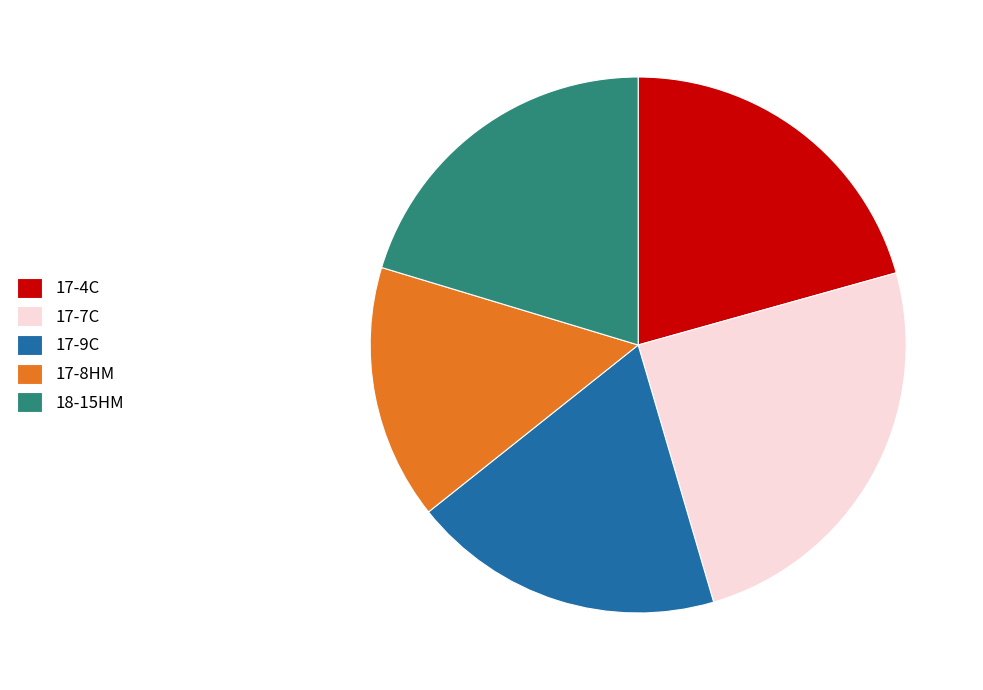

Is the sum of 17-9C and 17-8HM greater than half?

No